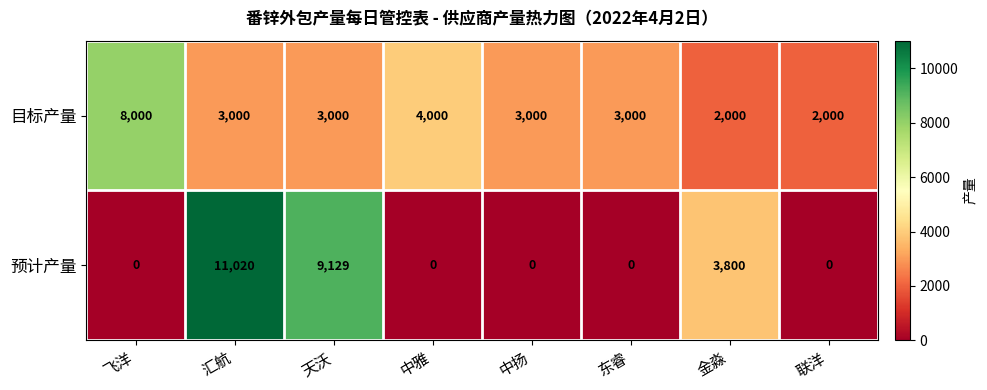

What is the average value of the 预计产量 series?

2994